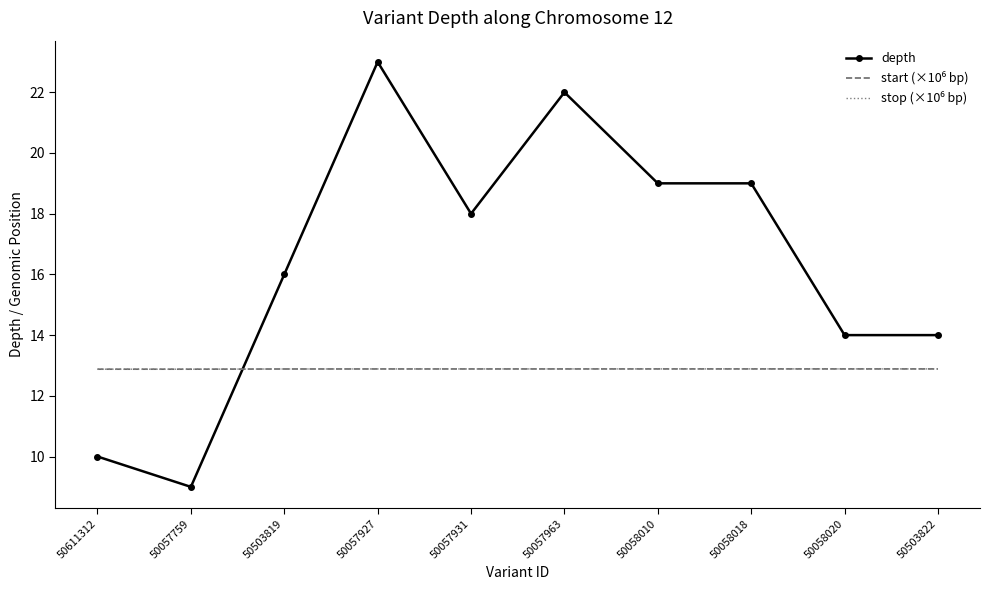

What value does the depth series have at 50057927?

23.0